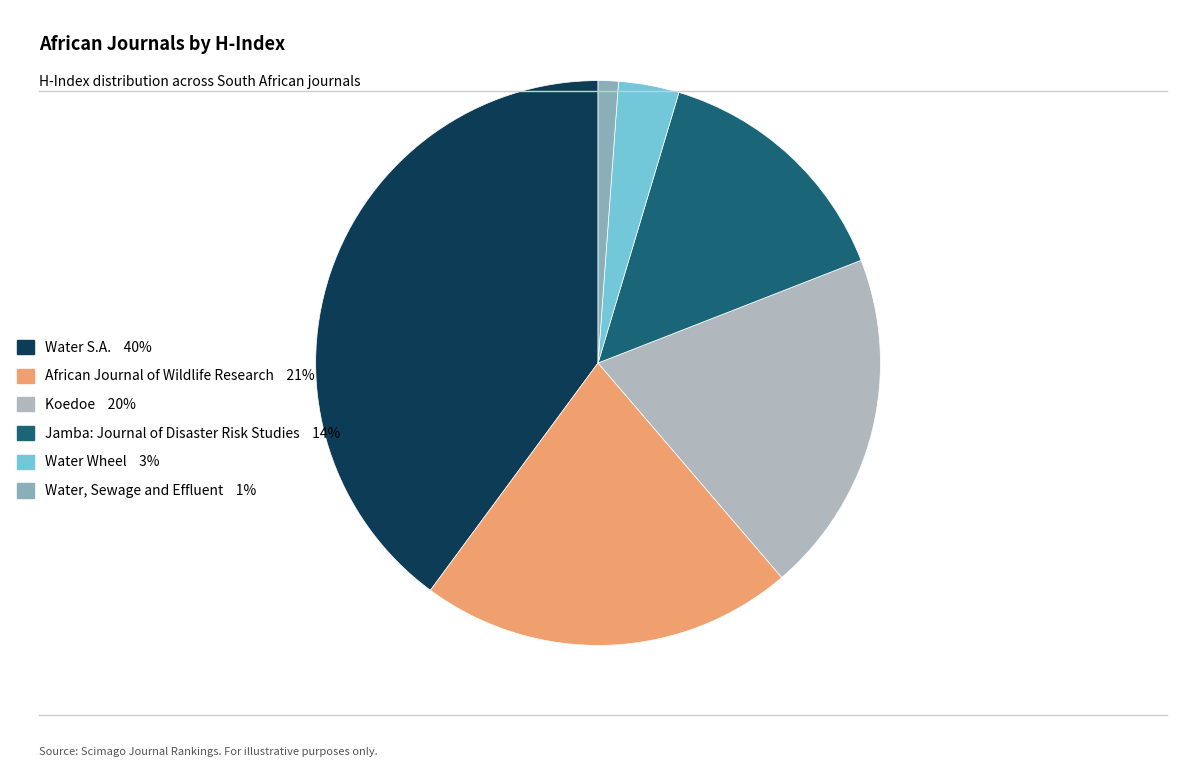

Is it true that Water Wheel is 3% of the pie?

True